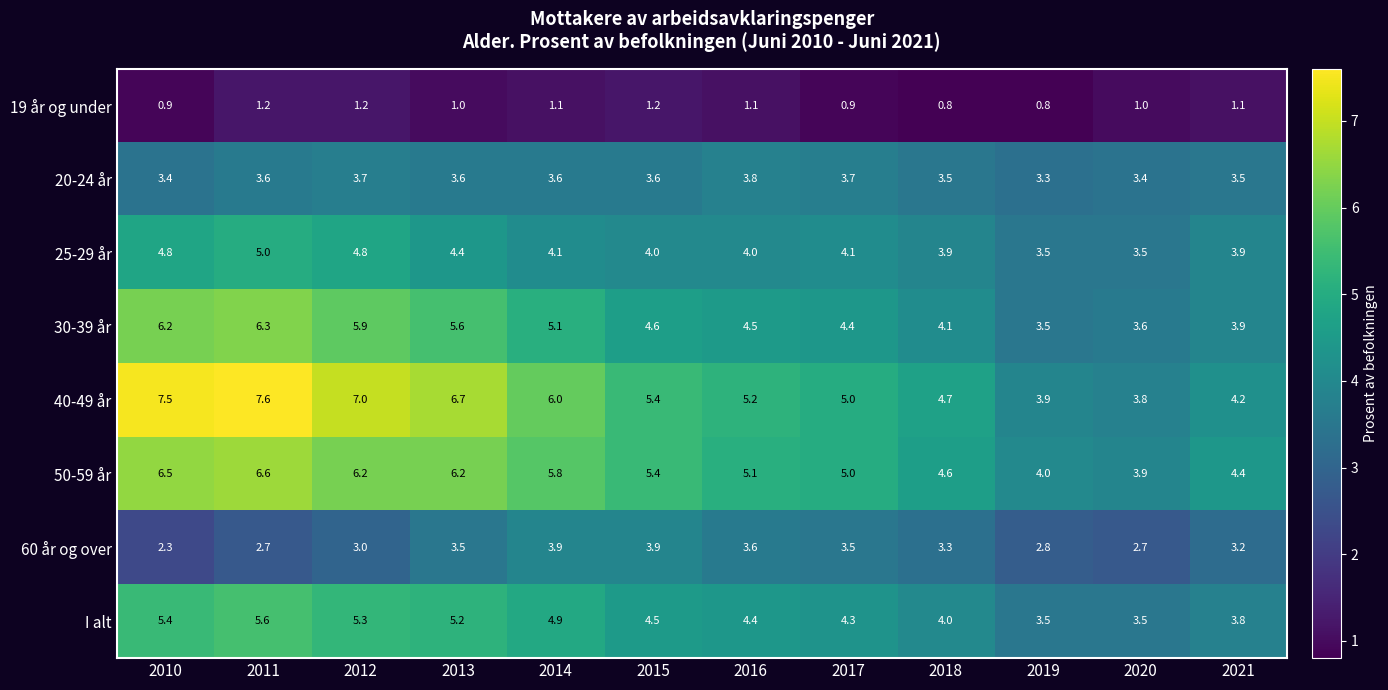

List the labels in order of 30-39 år value, largest first.

2011, 2010, 2012, 2013, 2014, 2015, 2016, 2017, 2018, 2021, 2020, 2019